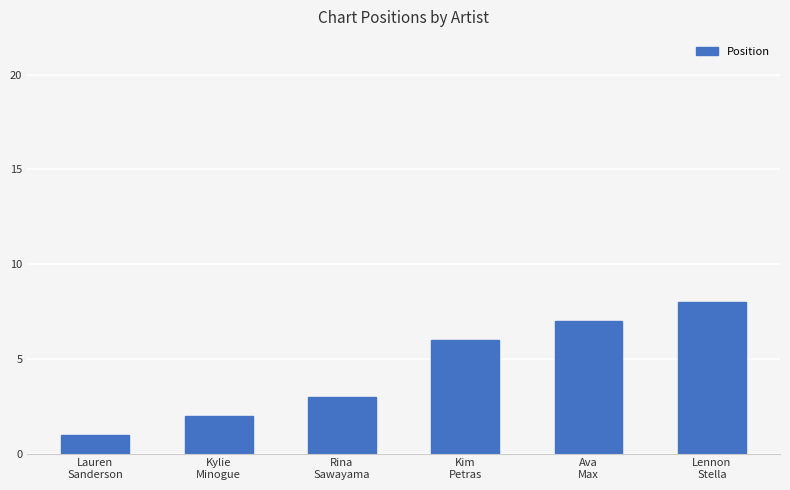

What is the minimum value shown in the chart?

1